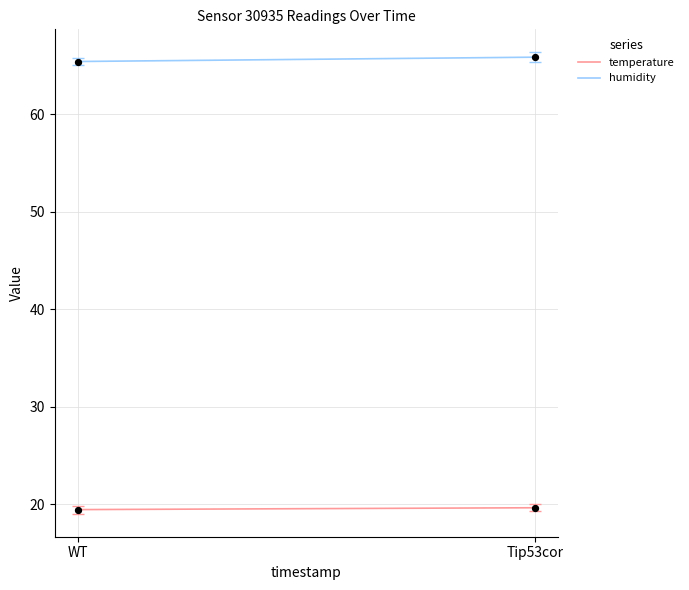

Which series has the largest total across all categories?

humidity